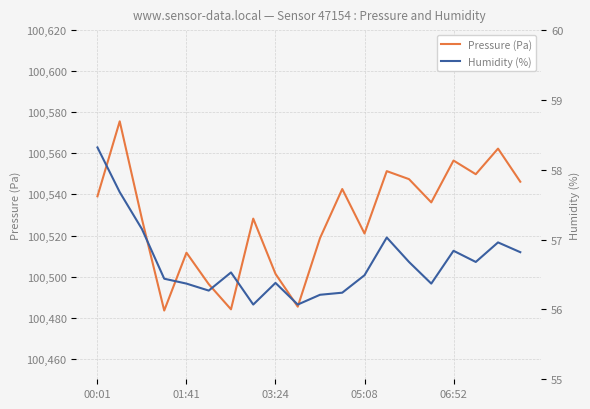

At which label does Pressure (Pa) first exceed 100536?

00:01